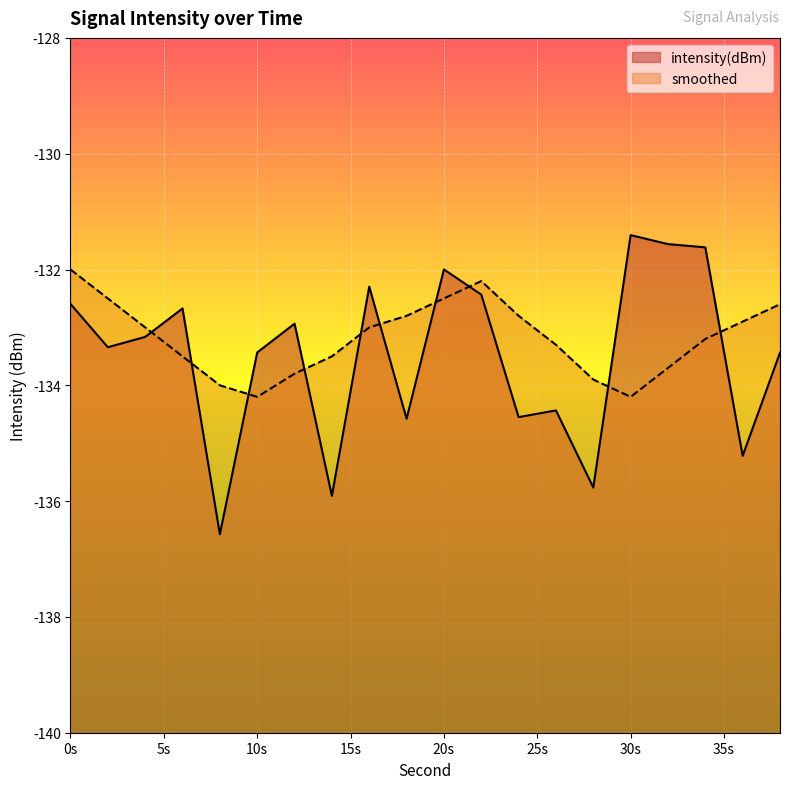

What is the difference between the maximum and minimum values in the smoothed series?

2.2